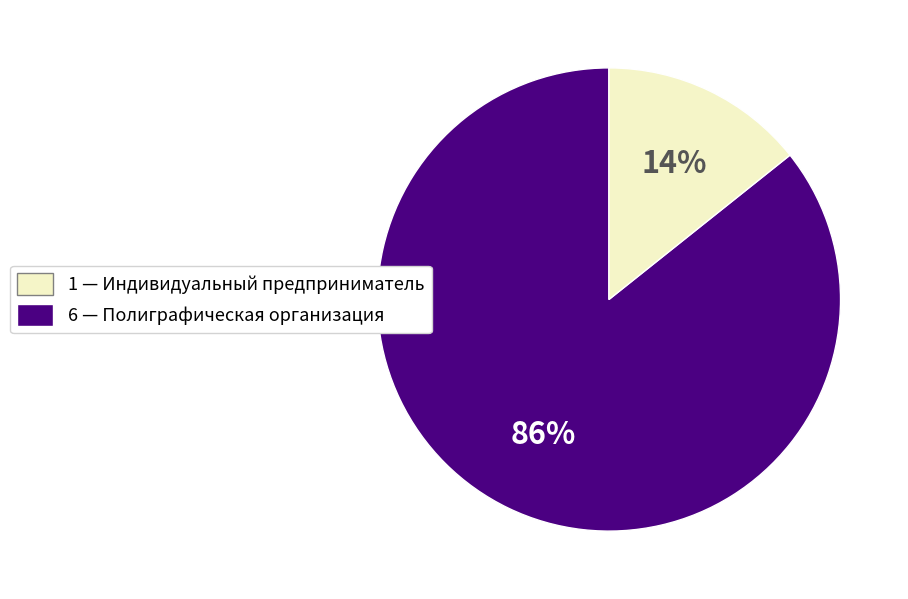

To the nearest percent, what is the average slice percentage?

50%